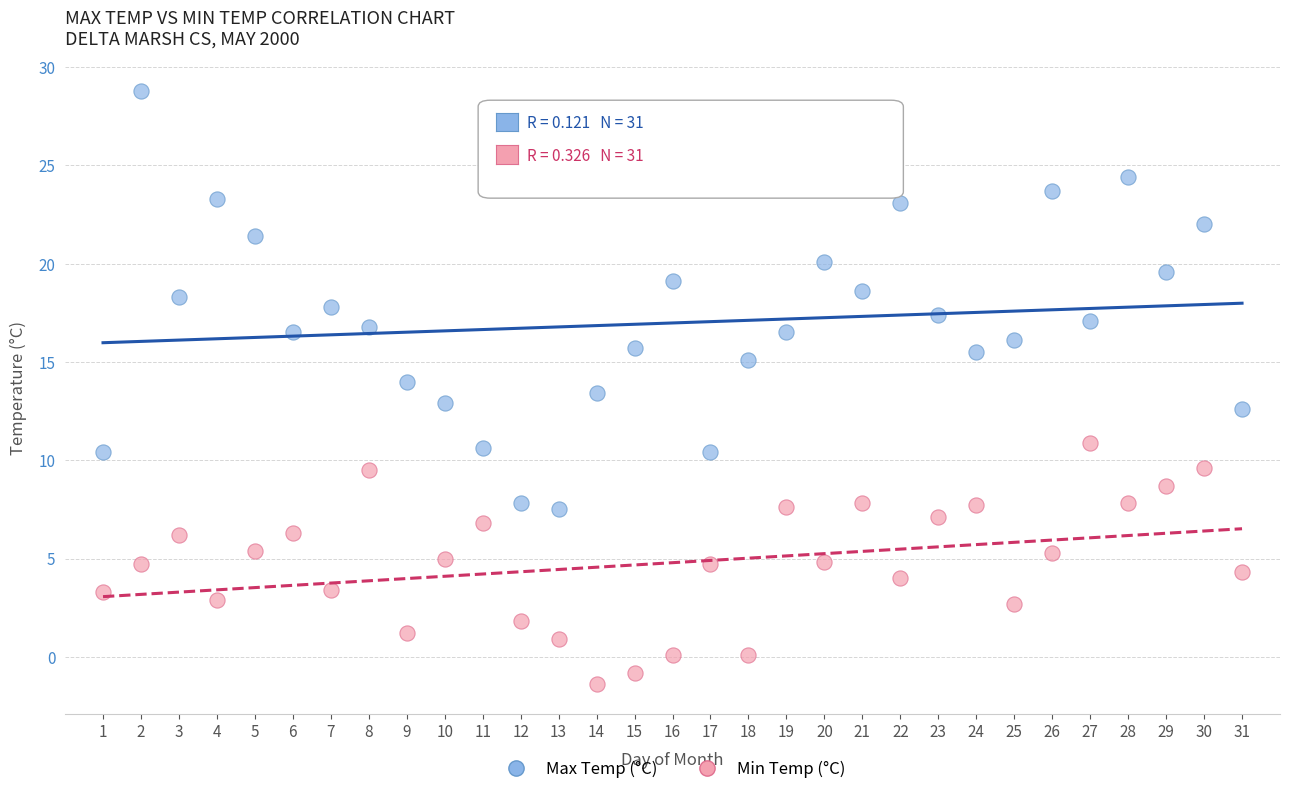

Which series reaches the minimum Y coordinate?

Min Temp (°C)